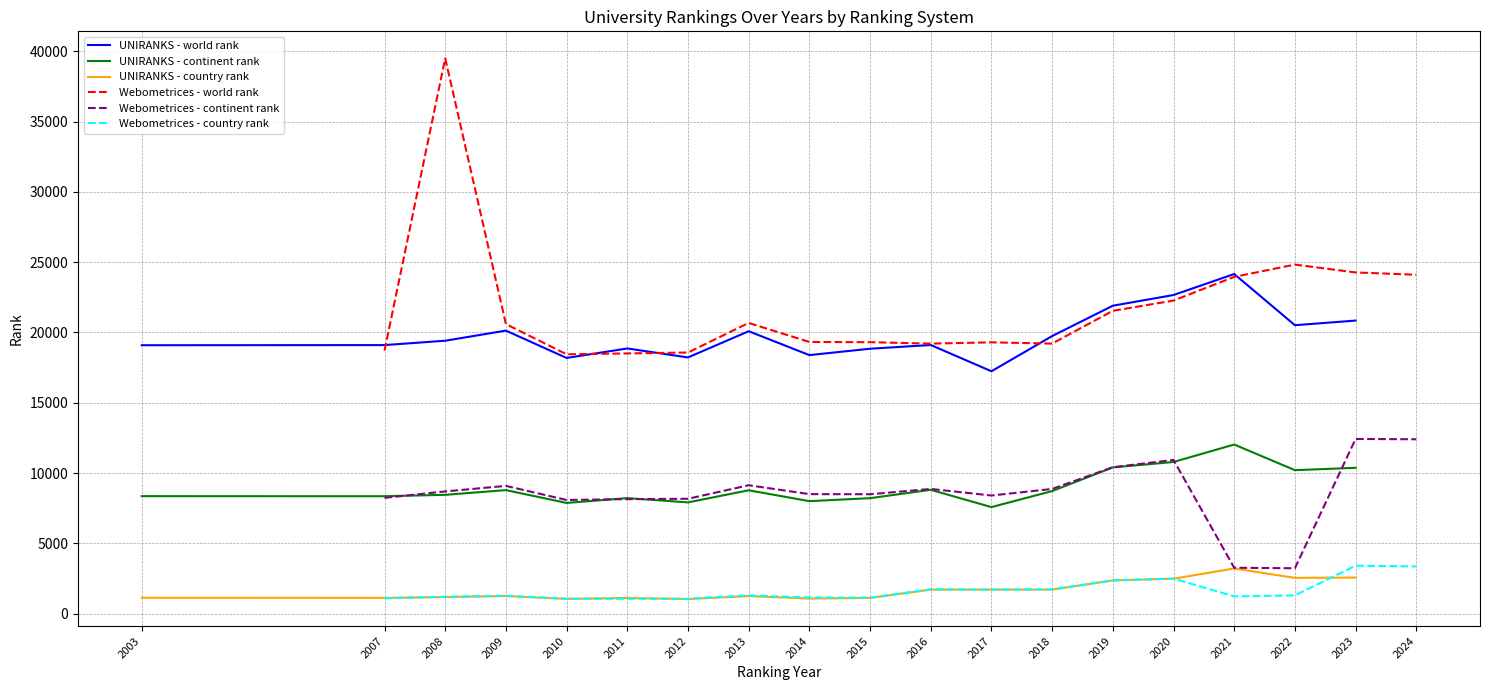

The value of UNIRANKS - continent rank at 2023 is 6552. True or false?

False